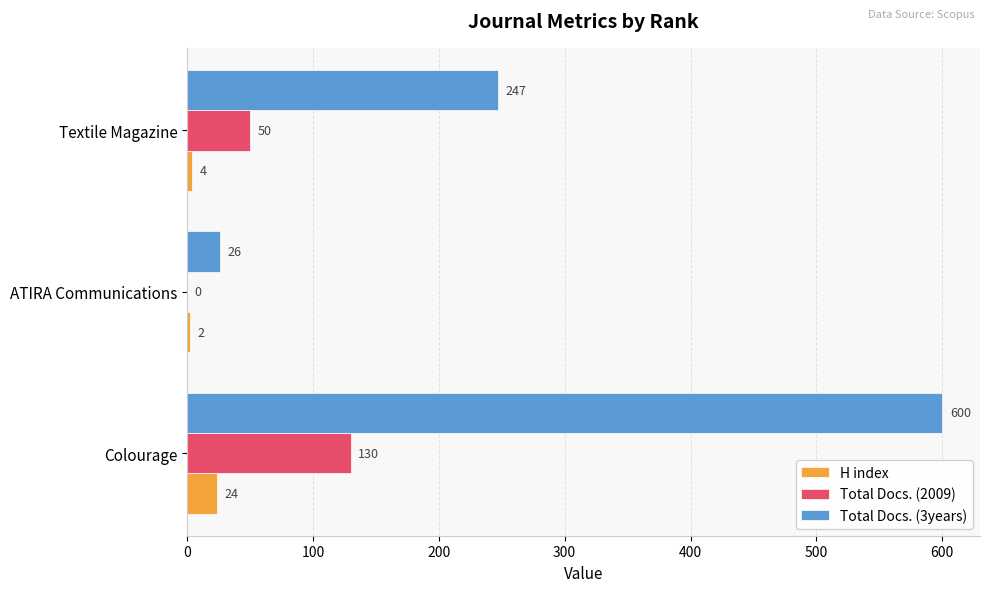

Which series has the largest range (max minus min)?

Total Docs. (3years)